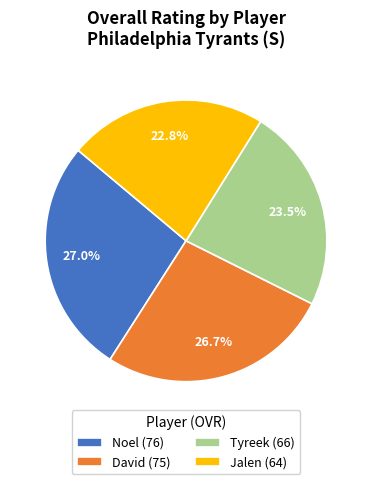

What percentage is NOT represented by Tyreek (66)?

76.5%